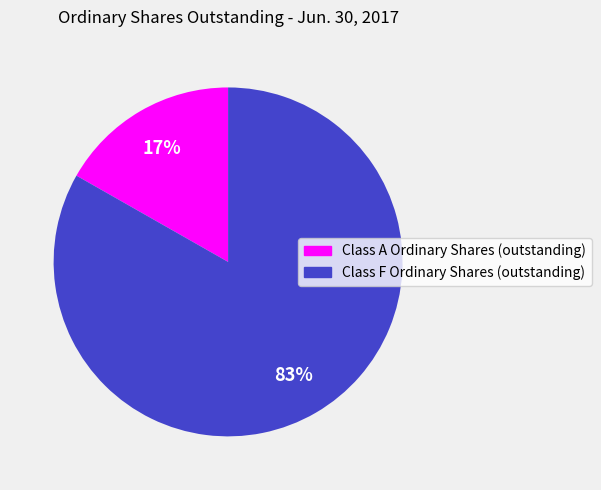

How many segments does this pie chart have?

2